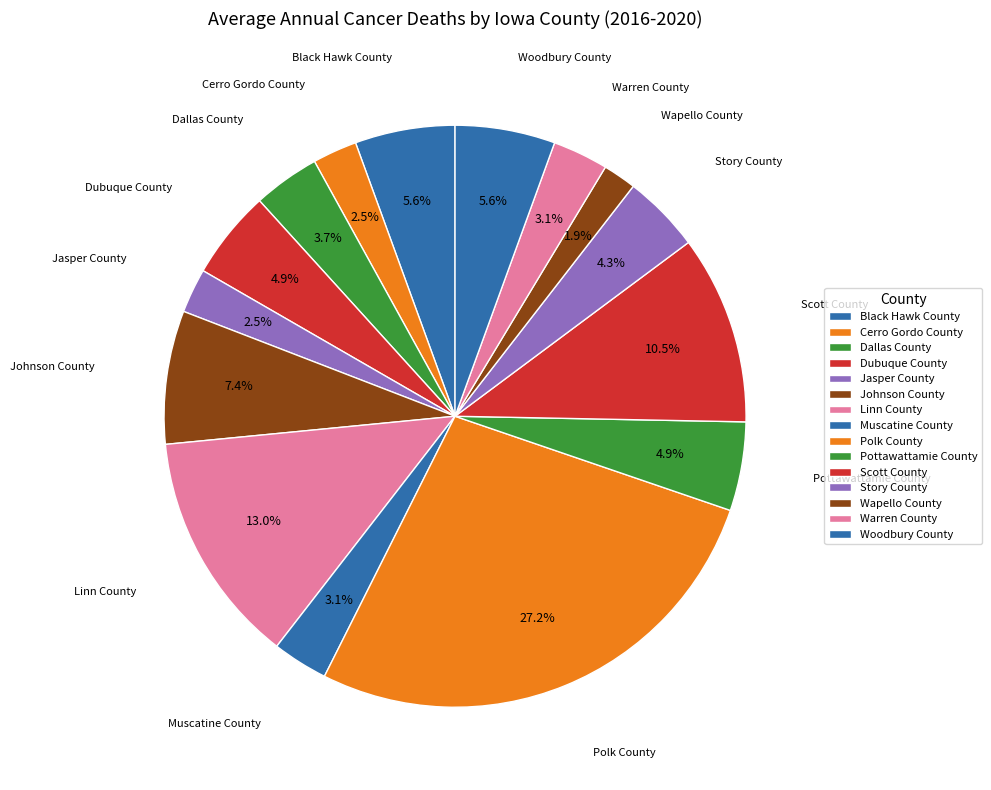

Count the number of slices in the pie.

15